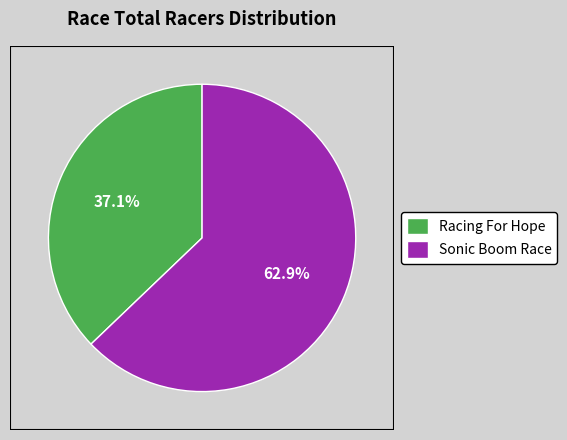

Count the number of slices in the pie.

2